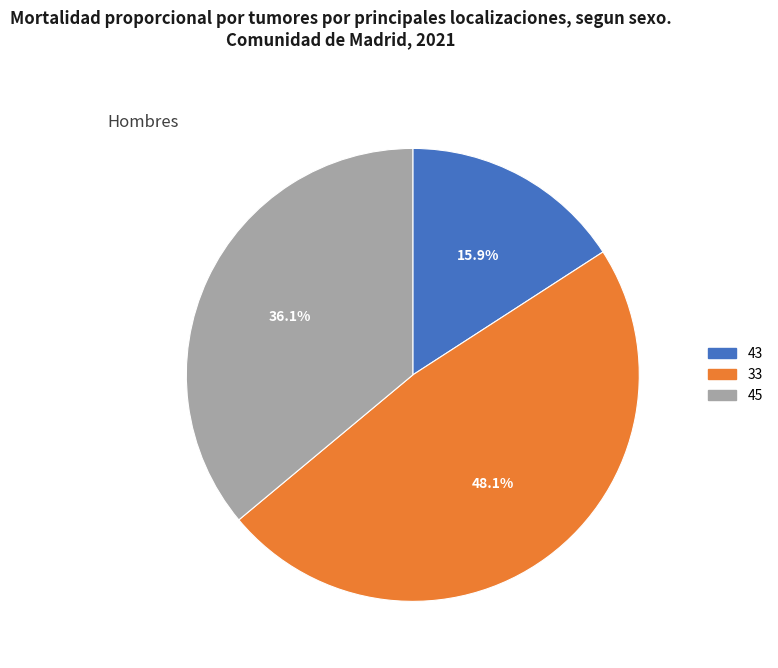

To the nearest percent, what is the combined percentage of 45 and 43?

52%